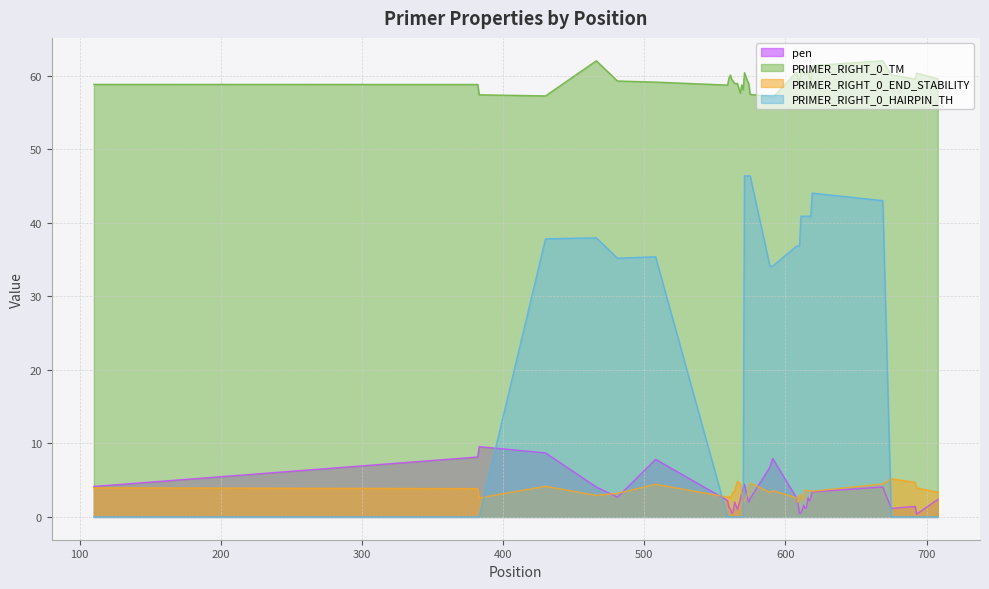

The PRIMER_RIGHT_0_HAIRPIN_TH series shows -18.0 at 382. True or false?

False